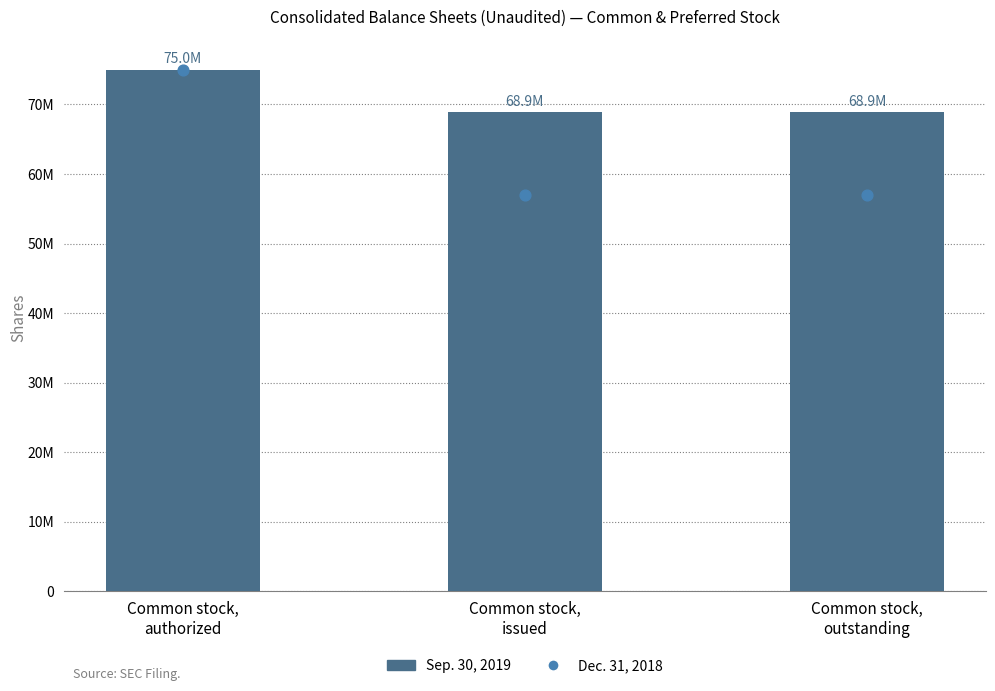

What is the ratio of the value at Common stock,
issued to the value at Common stock,
authorized?

0.9